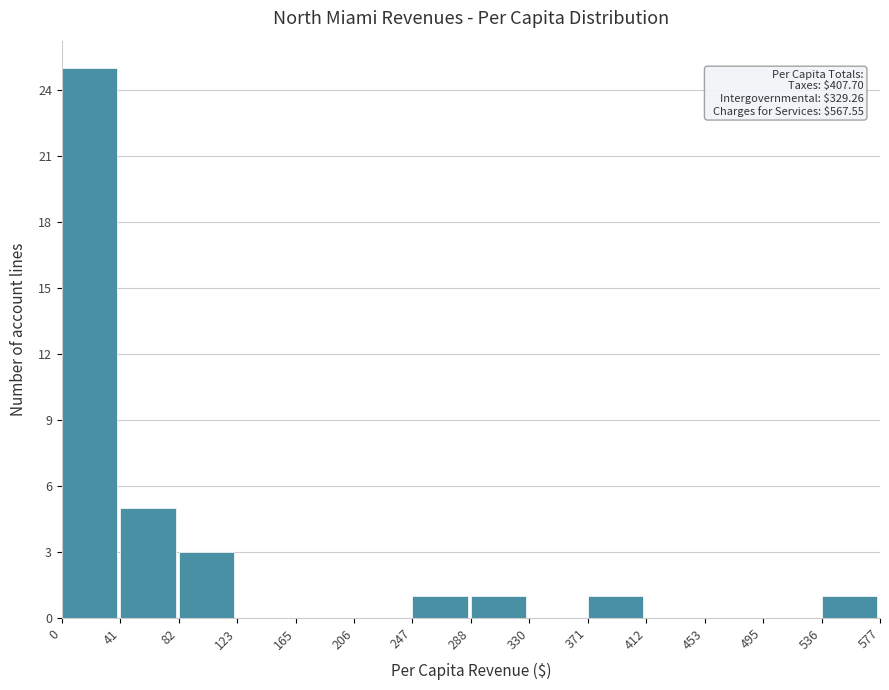

Over which range of the x-axis is the bar tallest?

0 to 41